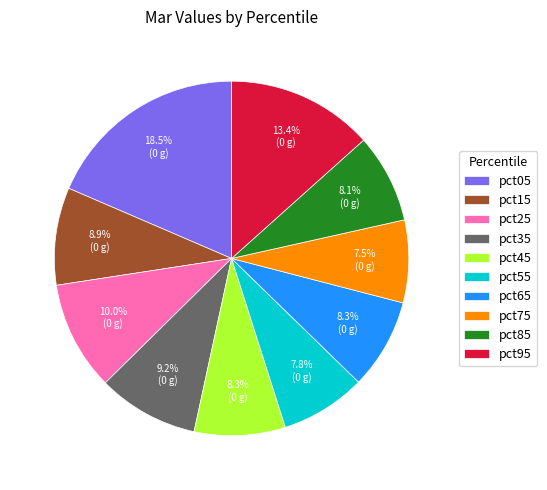

How much of the chart is everything except pct85?

91.9%